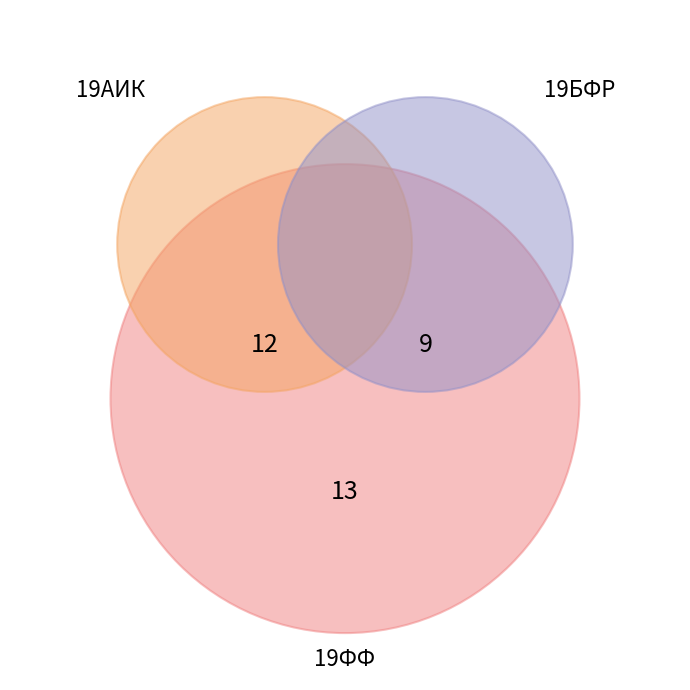

Approximately how many times larger is the value at 19БФР compared to 19АИК?

0.8